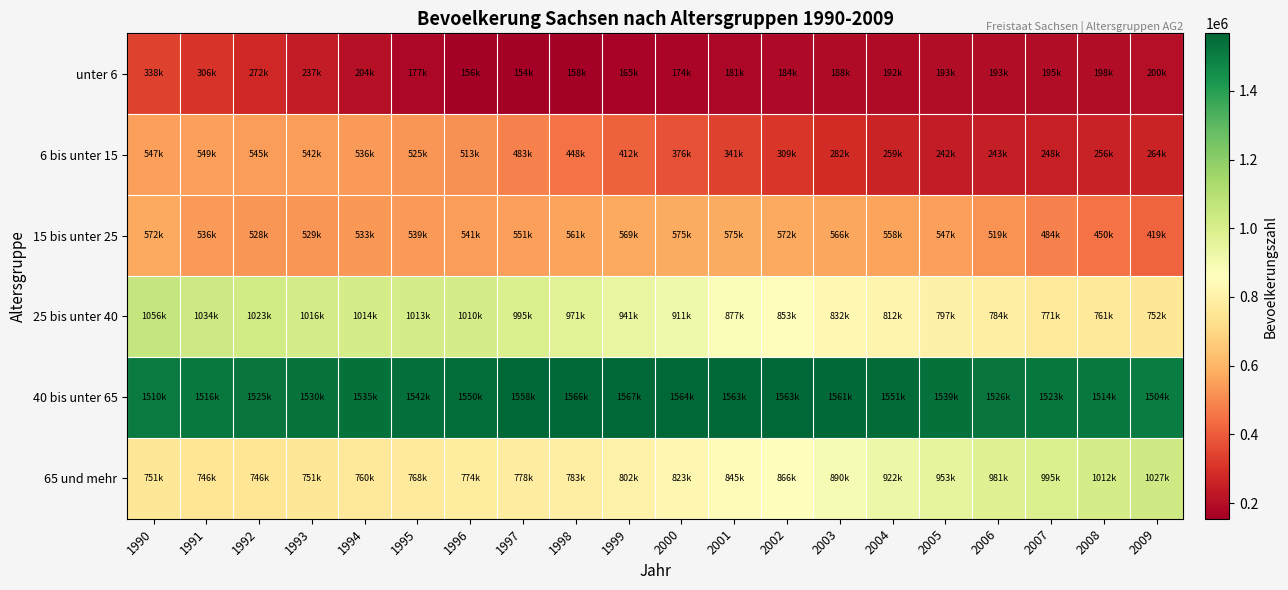

Which series has the largest total across all categories?

40 bis unter 65